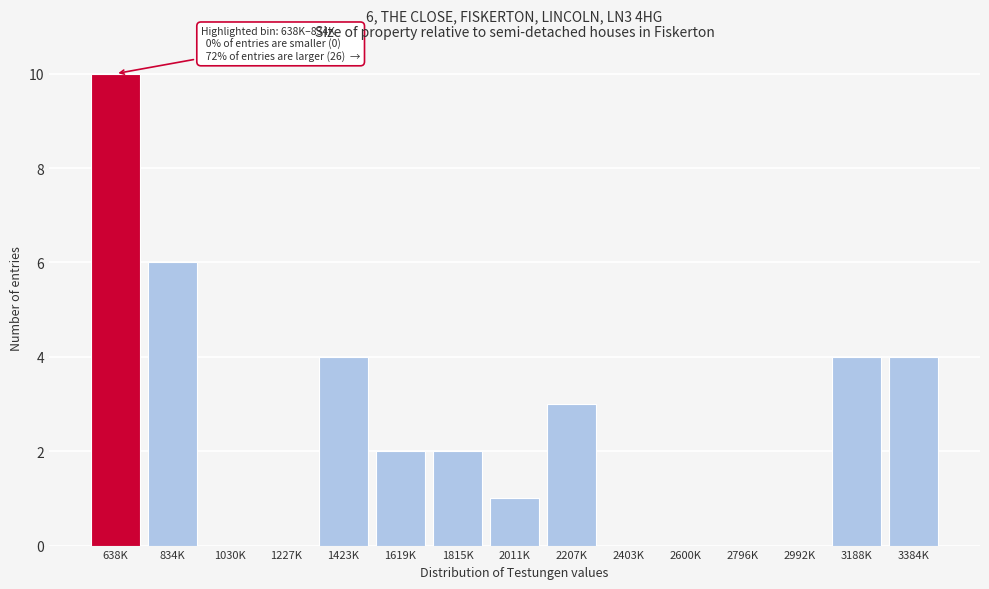

Reading right to left, transcribe all the data shown in this chart.

3384K=4	3188K=4	2992K=0	2796K=0	2600K=0	2403K=0	2207K=3	2011K=1	1815K=2	1619K=2	1423K=4	1227K=0	1030K=0	834K=6	638K=10